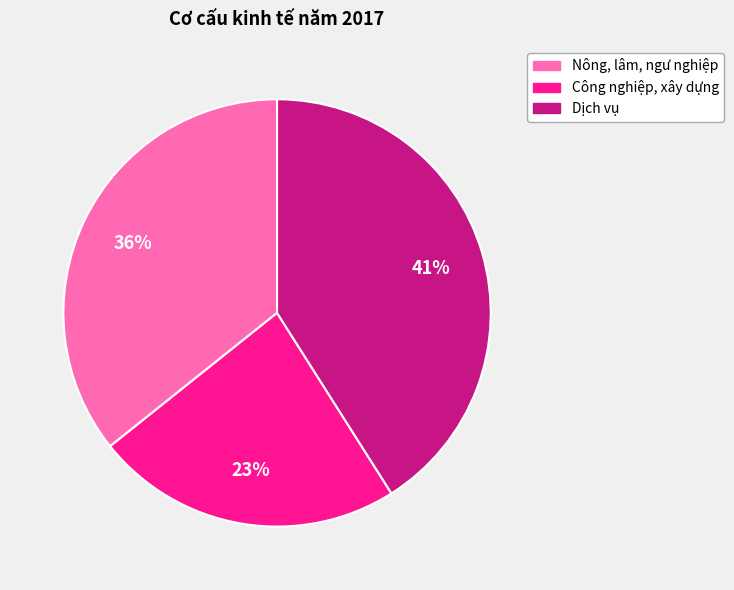

Is it true that Công nghiệp, xây dựng is 23% of the pie?

True